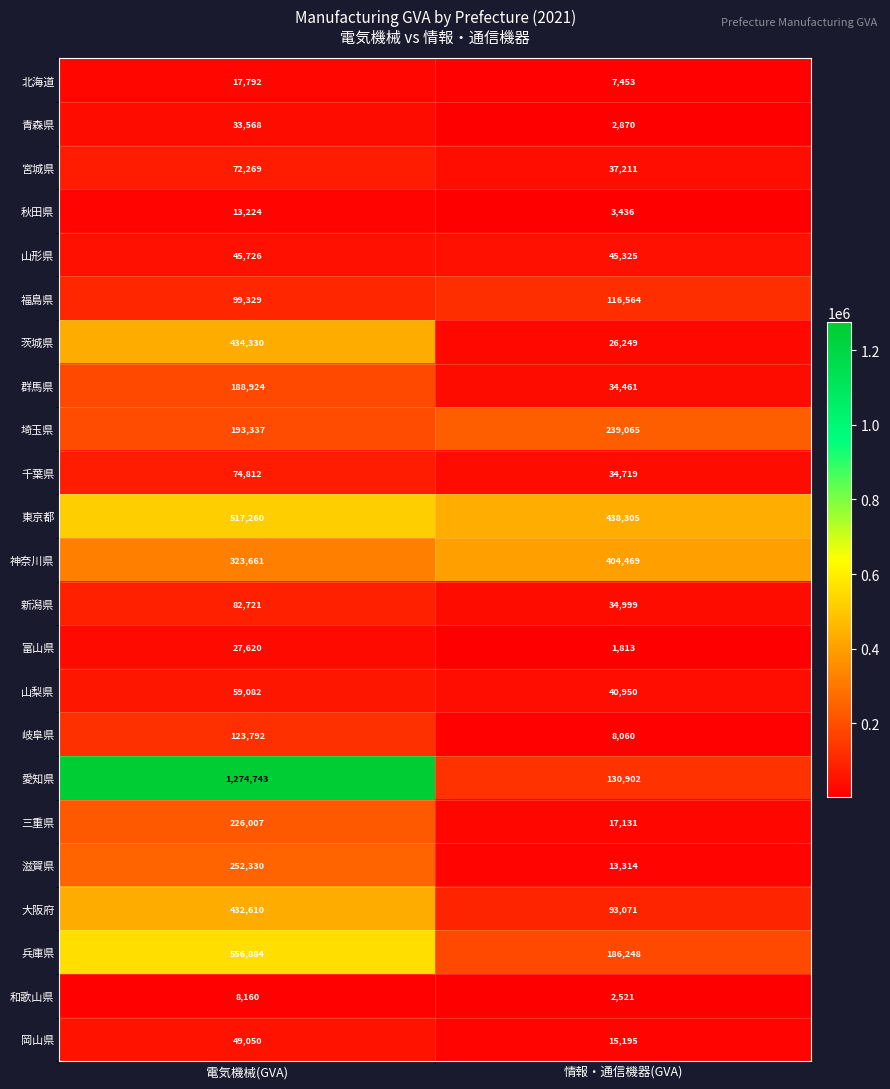

The value of 新潟県 at 情報・通信機器(GVA) is 34999. True or false?

True